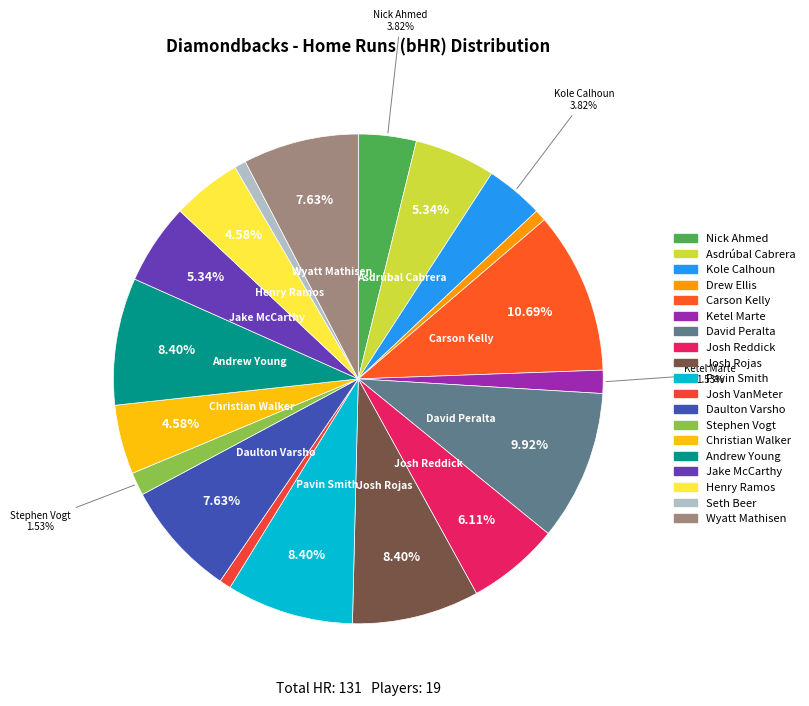

The Nick Ahmed slice represents 1% of the pie. True or false?

False